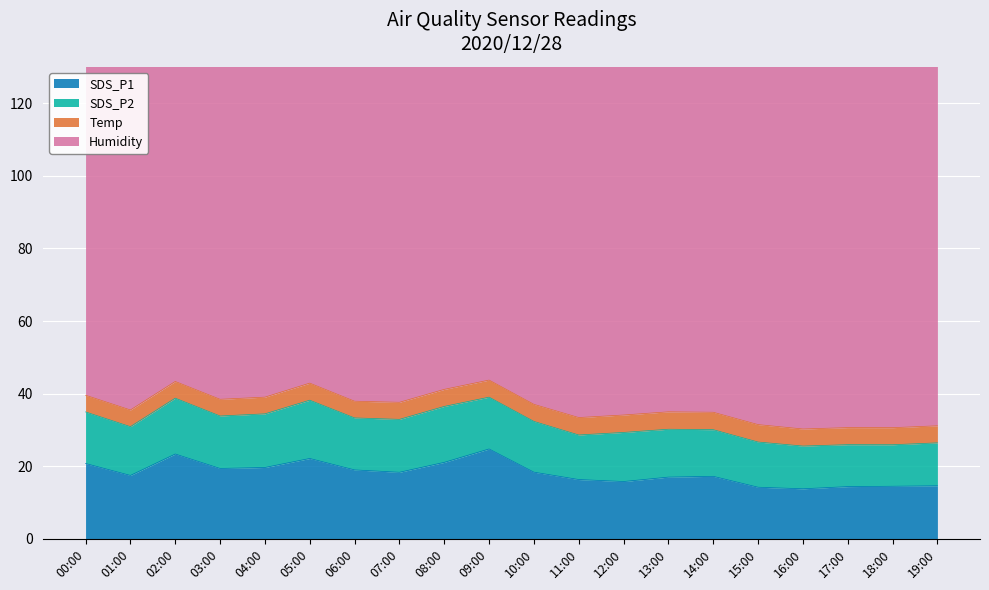

Rank the series by their maximum value, from lowest to highest.

Temp, SDS_P2, SDS_P1, Humidity